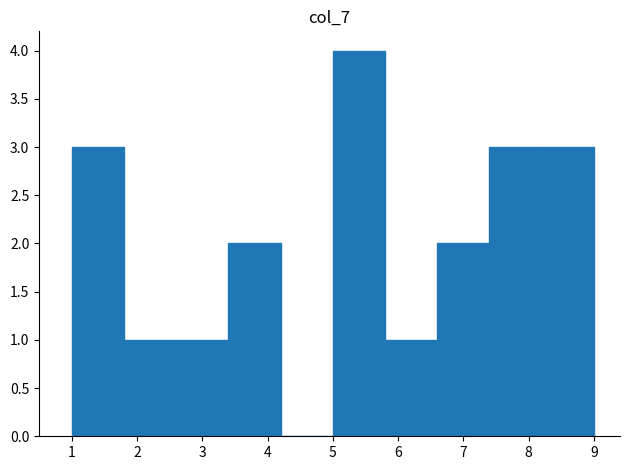

How tall is the bar that spans 2.6 to 3.4 on the x-axis? The values are not printed on the chart, so give them approximately, as read against the axis.

1